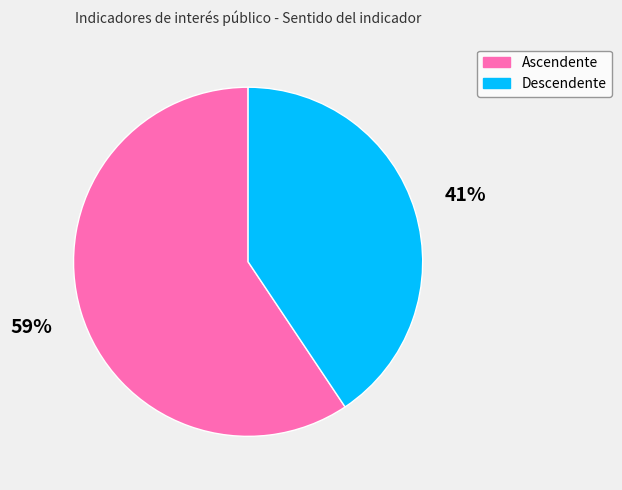

Rank the categories by value from lowest to highest.

Descendente, Ascendente